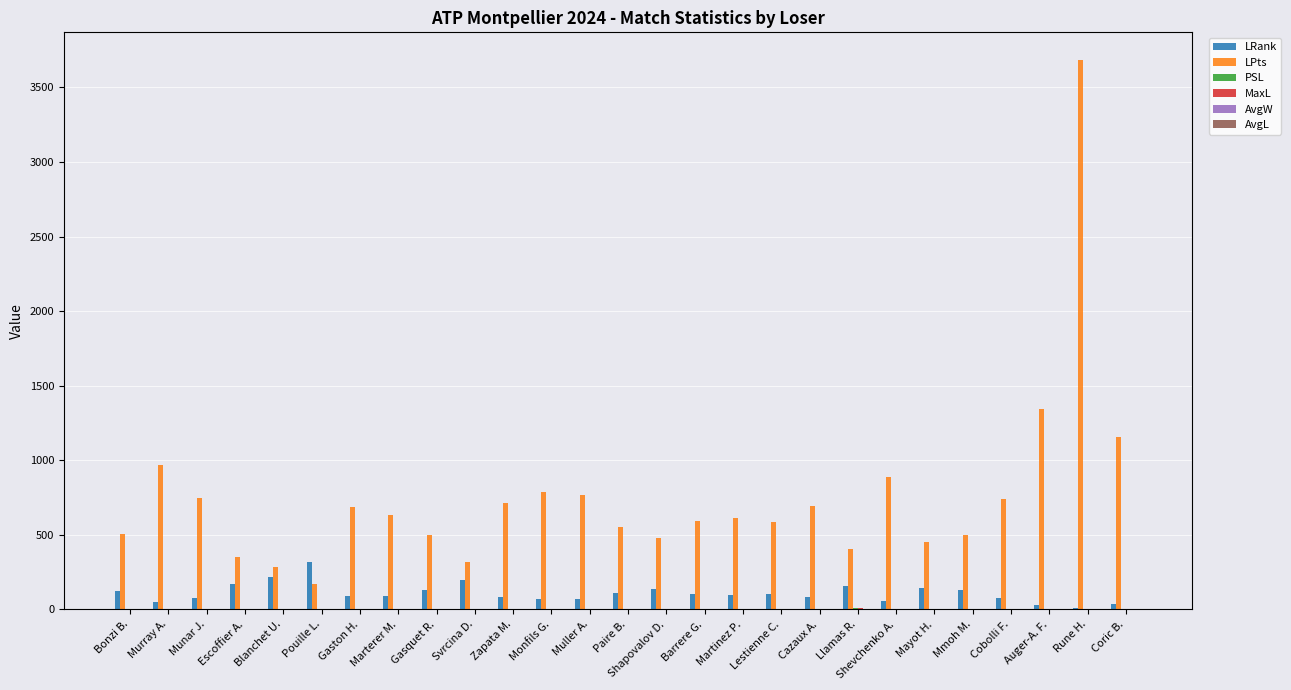

Where is LPts nearest to the value 1928?

Auger-A. F.